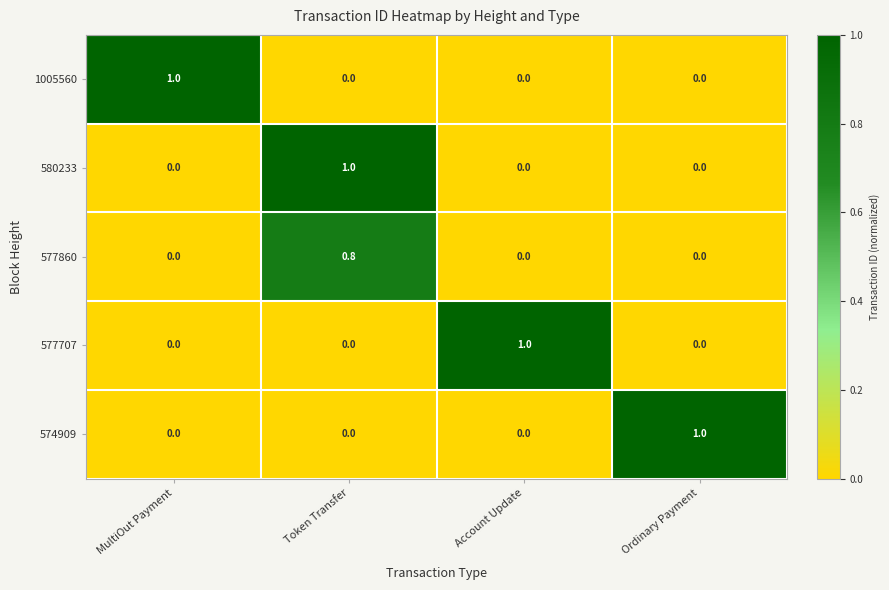

At which category is the sum across all series the highest?

Token Transfer